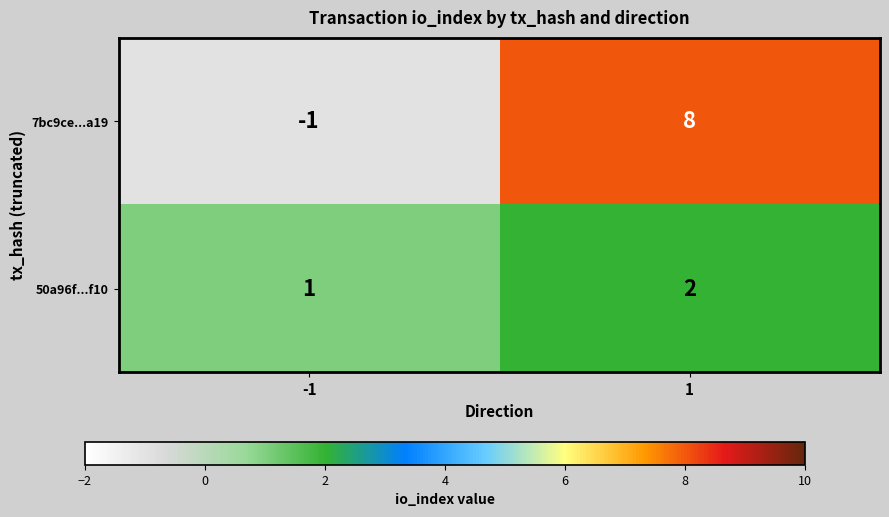

True or false: 50a96f...f10 has a value of 0 at 1.

False